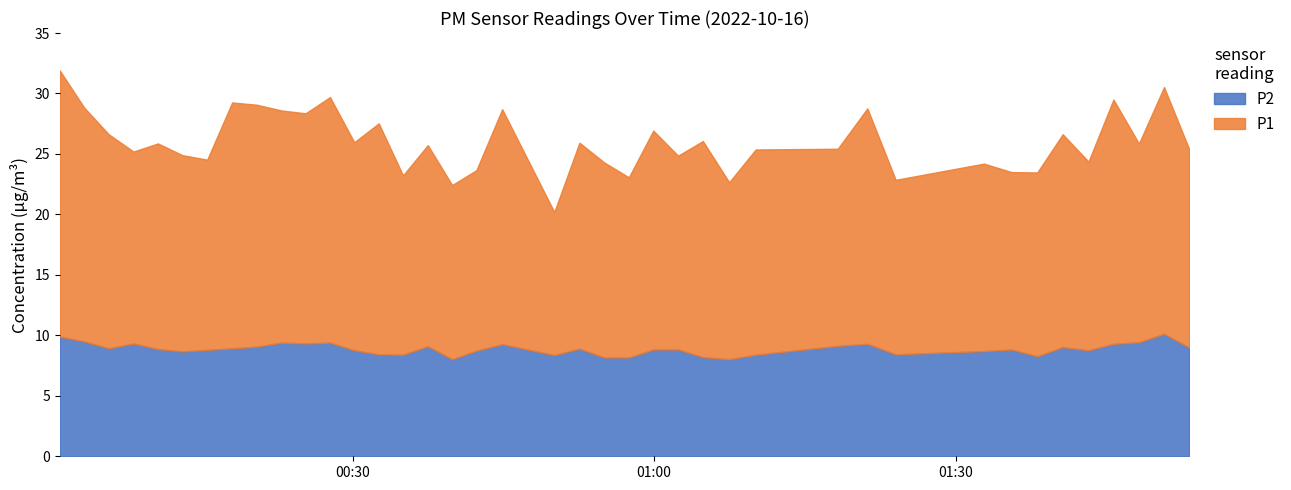

What is the difference between the maximum and minimum values in the P2 series?

2.1